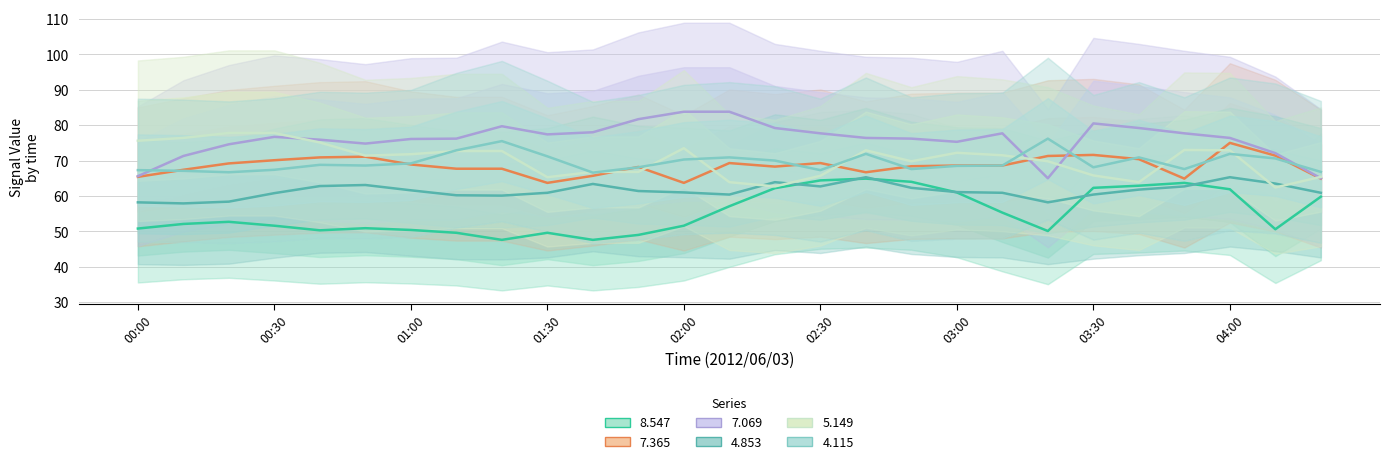

Is the value of   7.365 at 03:40 greater than the value of   8.547 at 04:20?

Yes